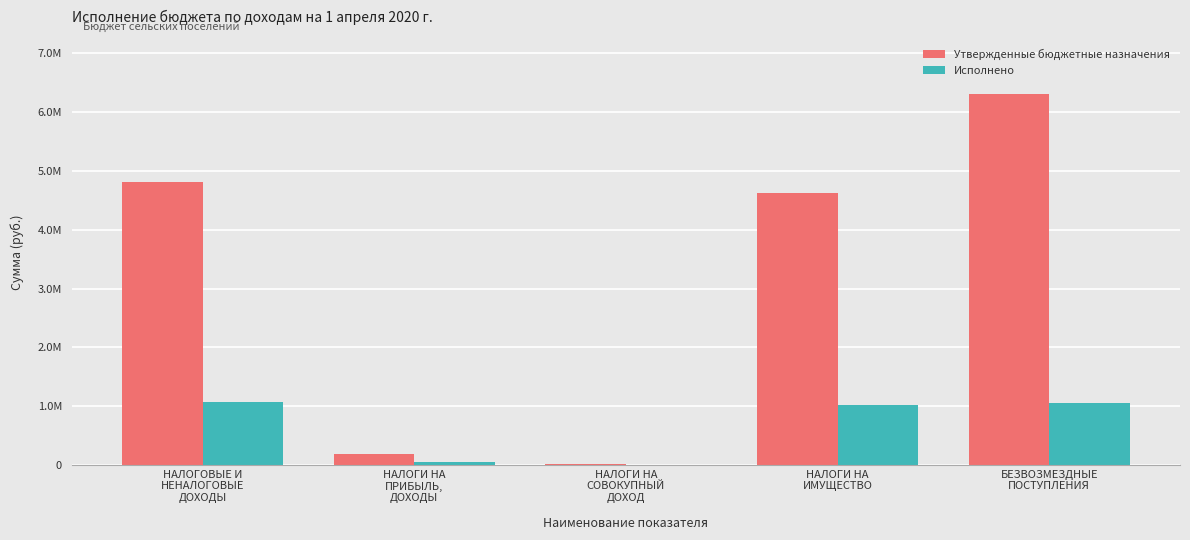

At which category is the sum across all series the highest?

БЕЗВОЗМЕЗДНЫЕ
ПОСТУПЛЕНИЯ